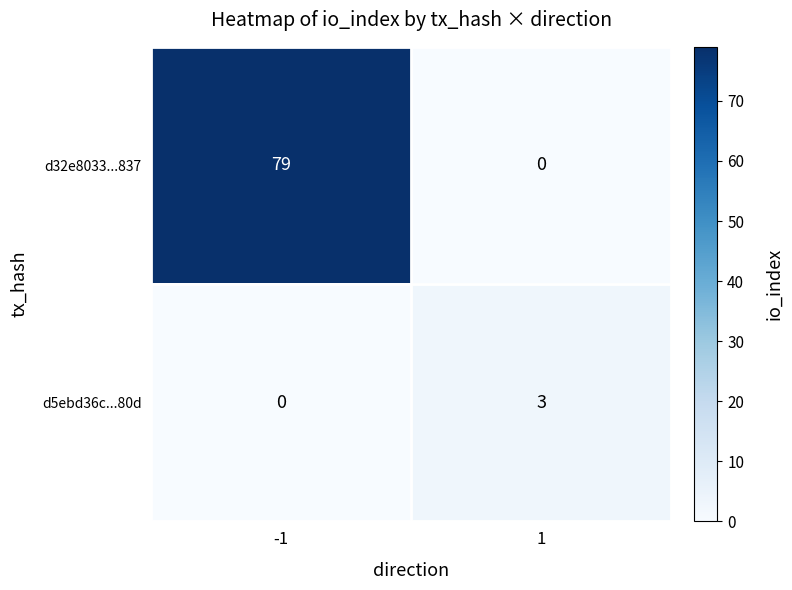

What is the approximate value of d5ebd36c...80d at 1?

3